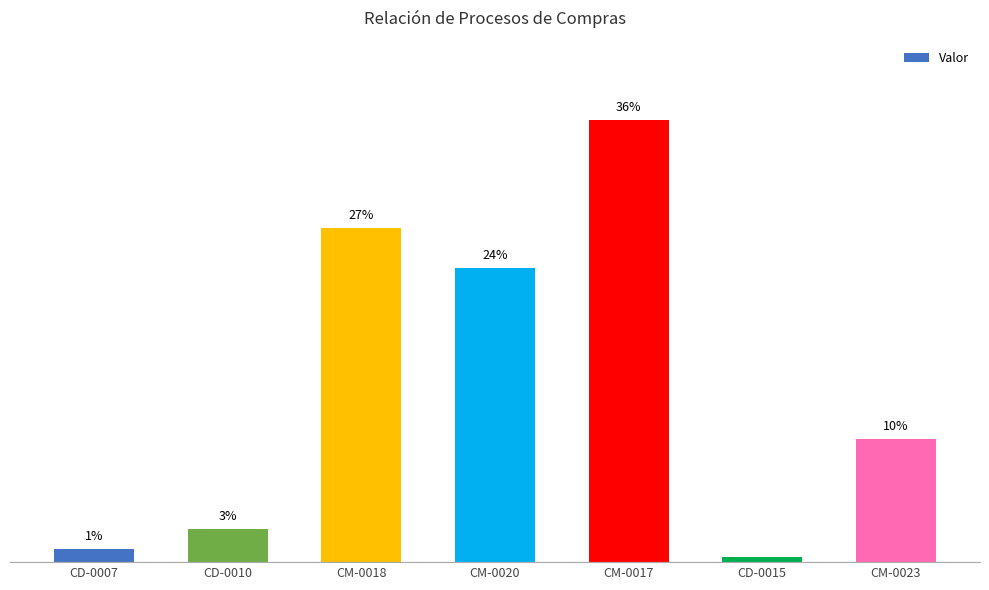

Count the number of data series in this chart.

1